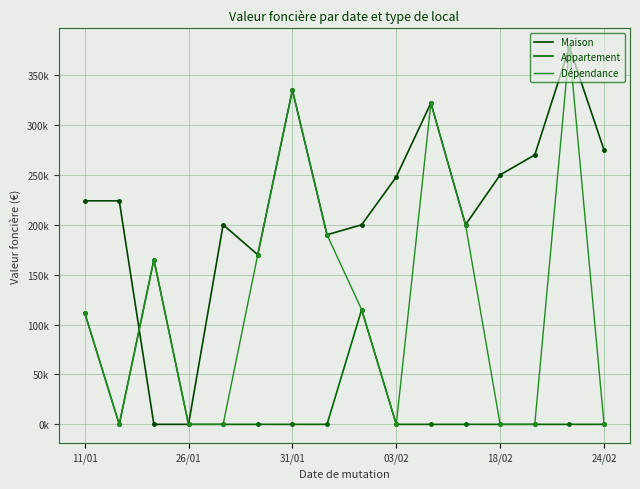

Is this an area chart (filled region under the line)?

No